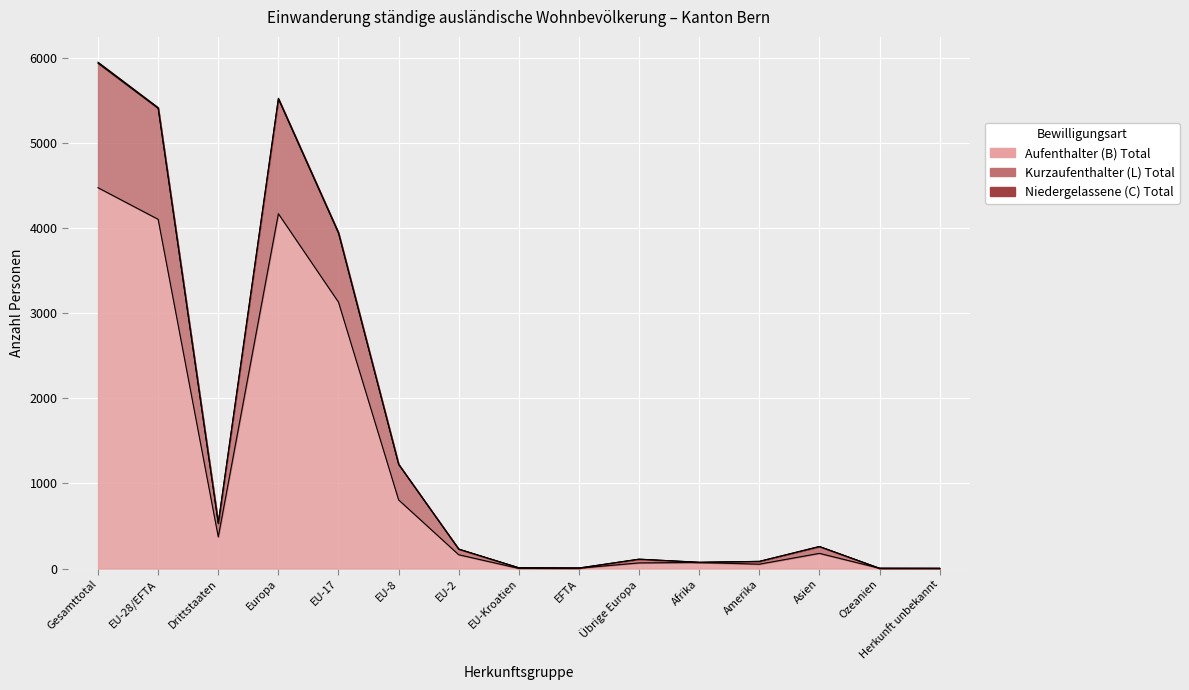

At which label does Aufenthalter (B) Total reach its peak?

Gesamttotal